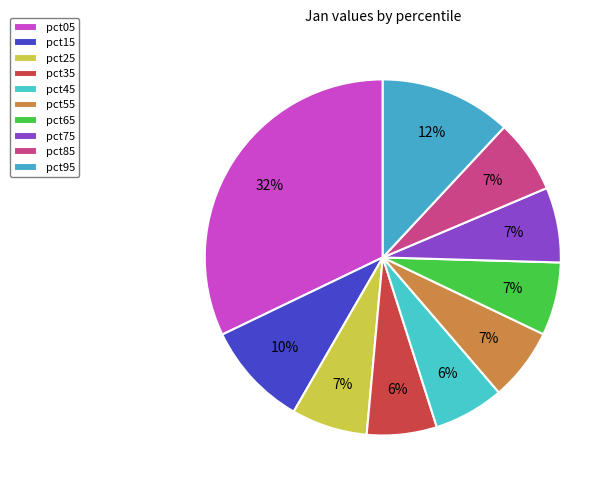

Count the number of slices in the pie.

10